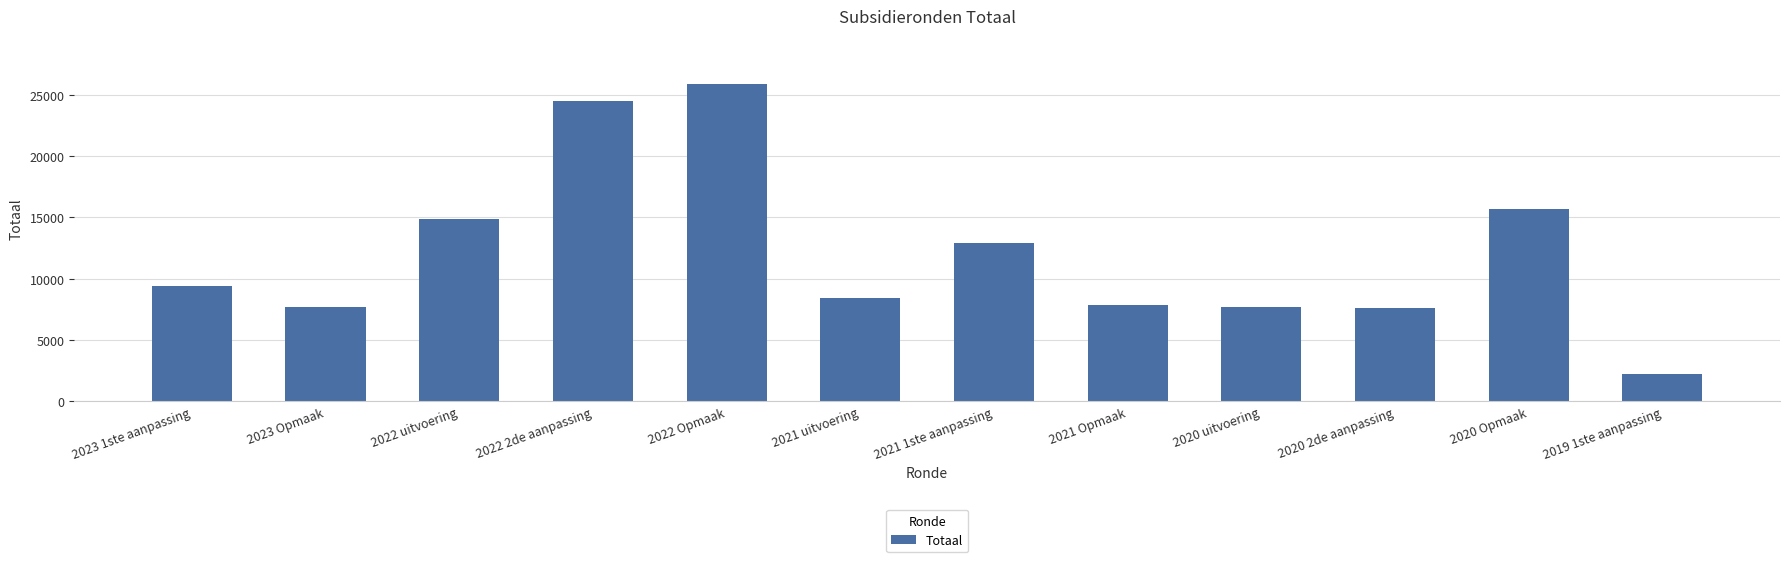

What is the change in value from 2020 uitvoering to 2019 1ste aanpassing?

-5476